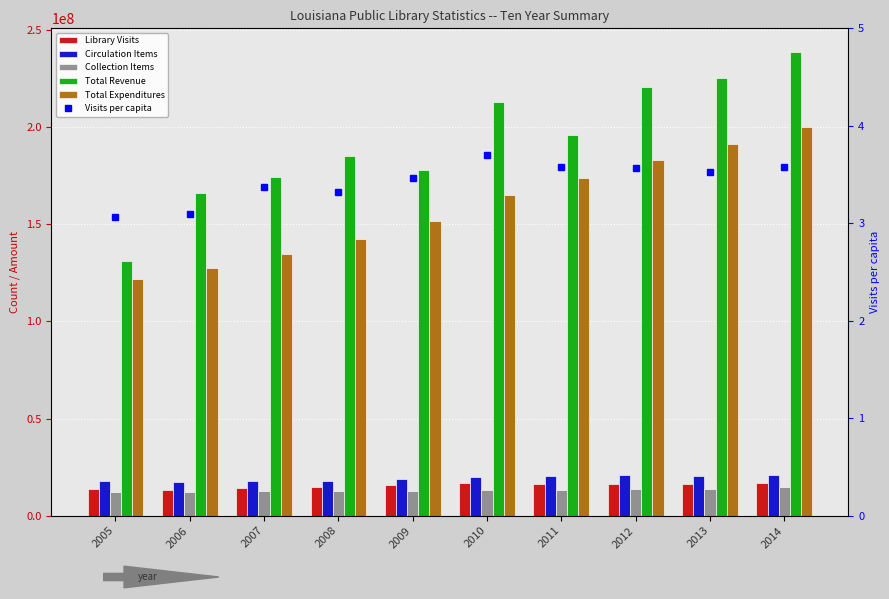

Which category has the highest value across all series?

2014